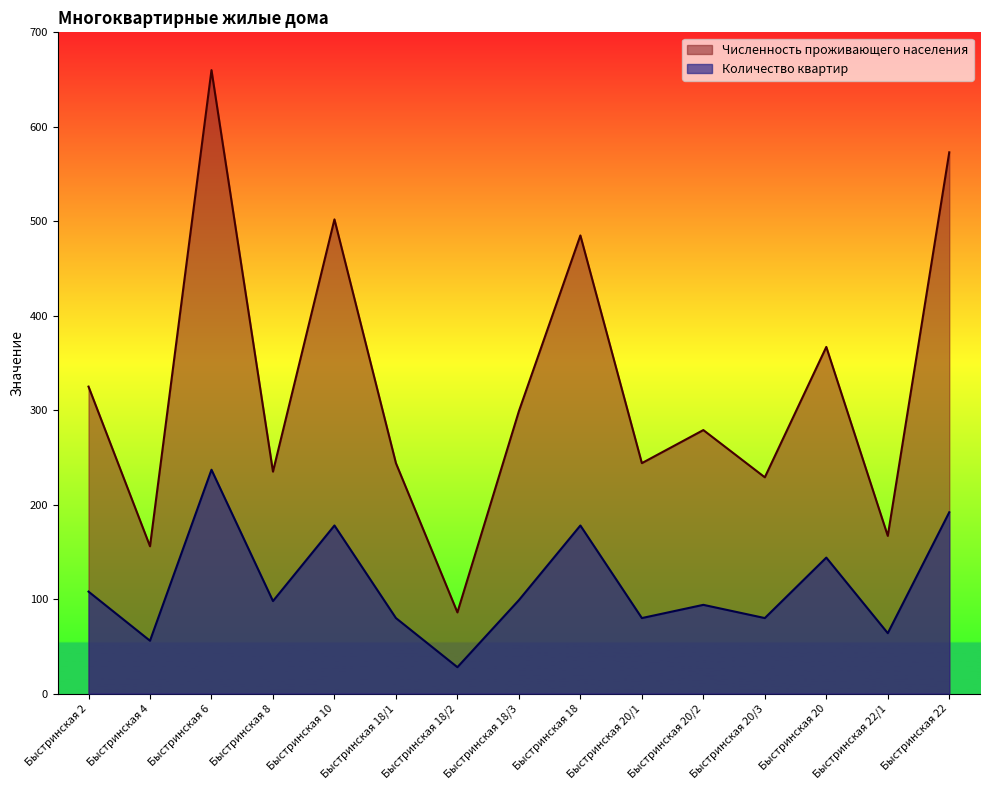

Which category has the lowest value in the Количество квартир series?

Быстринская 18/2